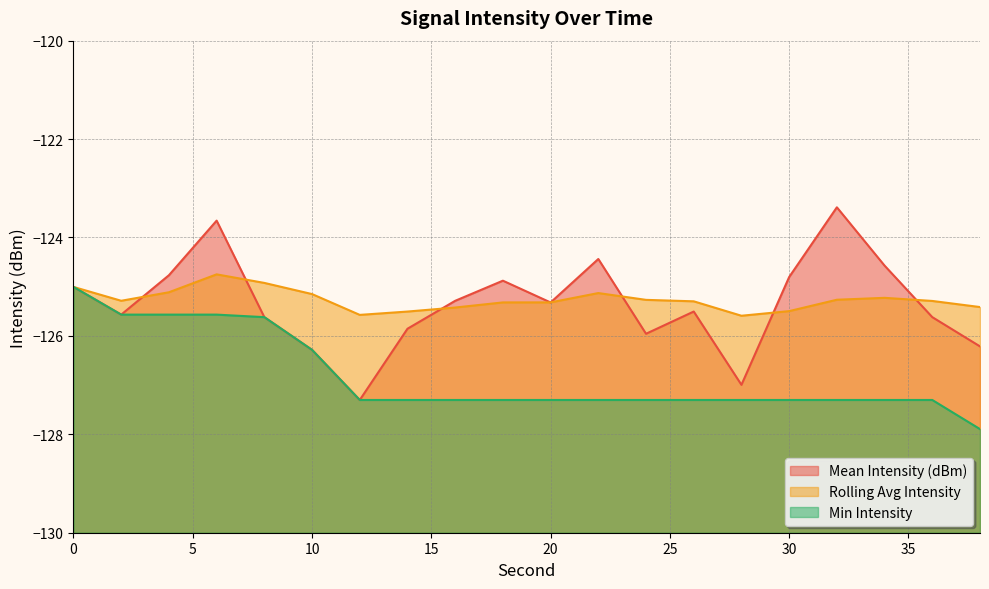

What is the minimum value shown in the chart?

-127.9